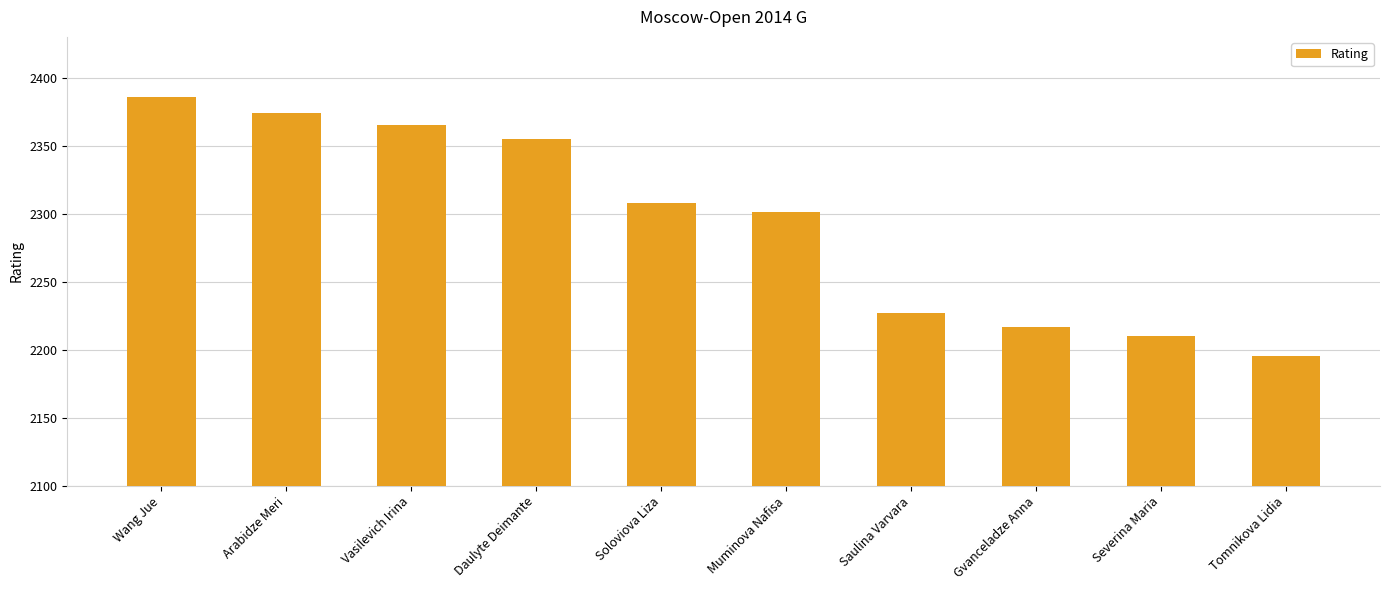

Which label corresponds to the largest value in the chart?

Wang Jue